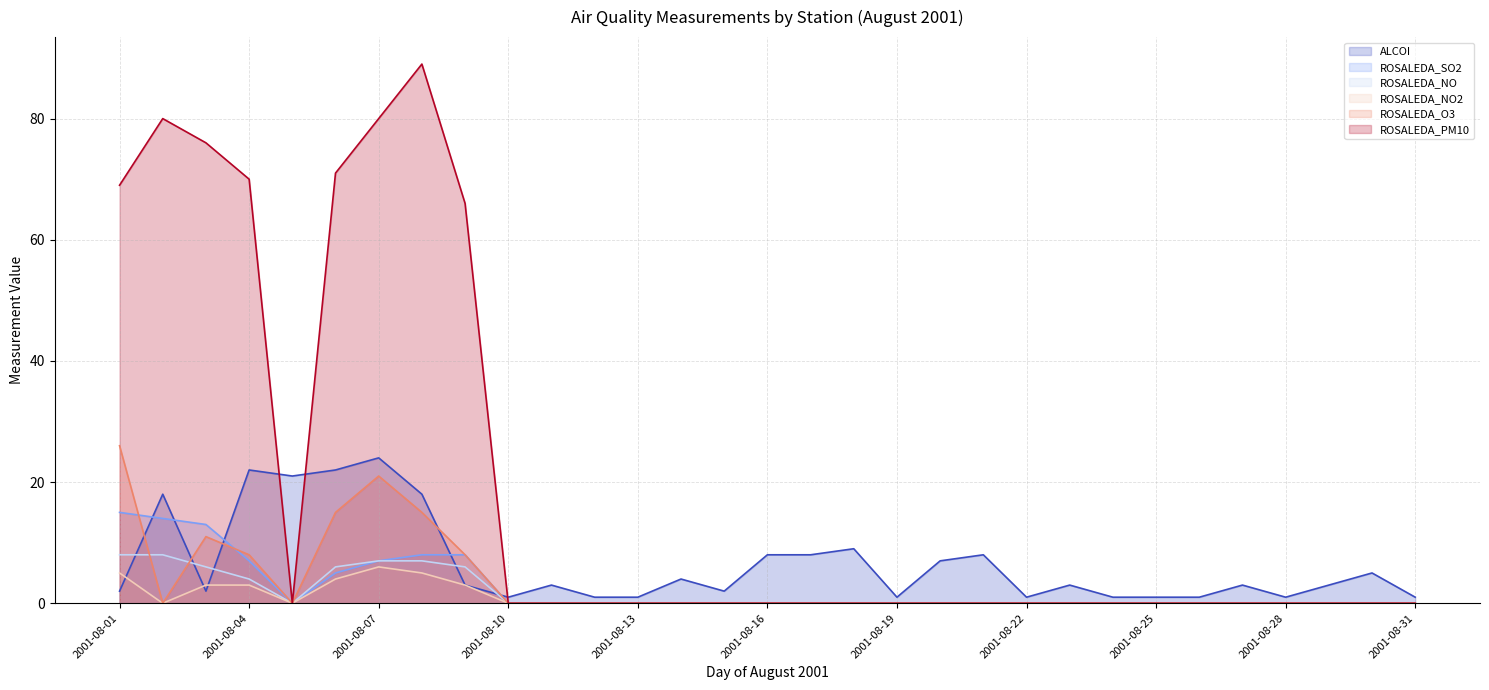

Which series has the widest spread of values?

ROSALEDA_PM10